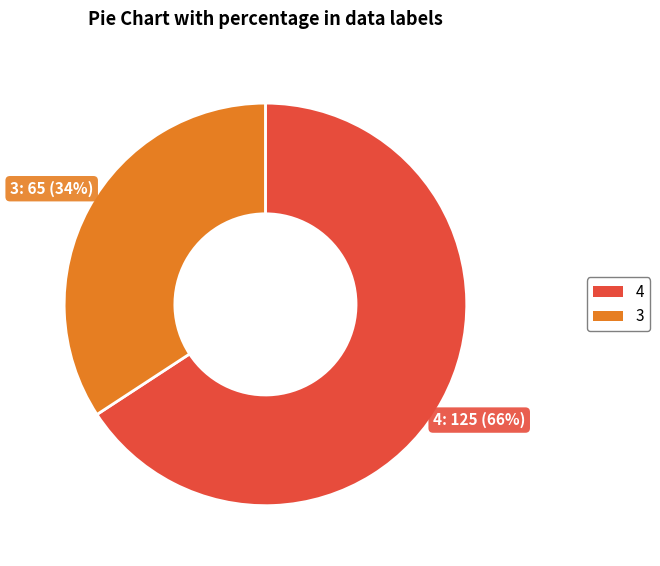

To the nearest percent, what is the difference between the 4 and 3 slice percentages?

32%